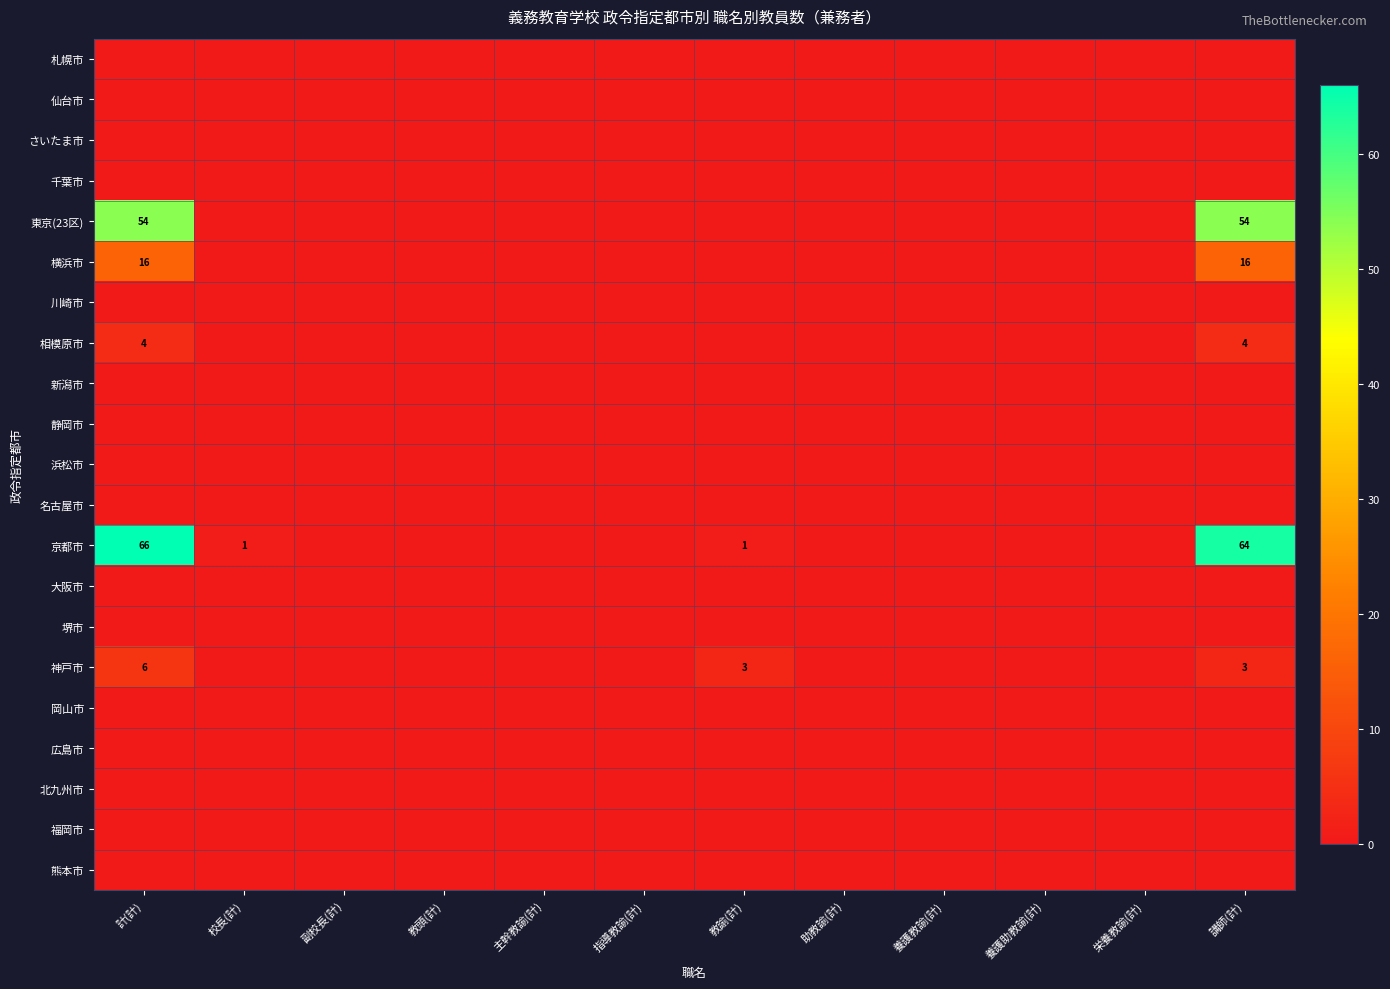

List the series in order of their peak value, lowest first.

札幌市, 仙台市, さいたま市, 千葉市, 川崎市, 新潟市, 静岡市, 浜松市, 名古屋市, 大阪市, 堺市, 岡山市, 広島市, 北九州市, 福岡市, 熊本市, 相模原市, 神戸市, 横浜市, 東京(23区), 京都市